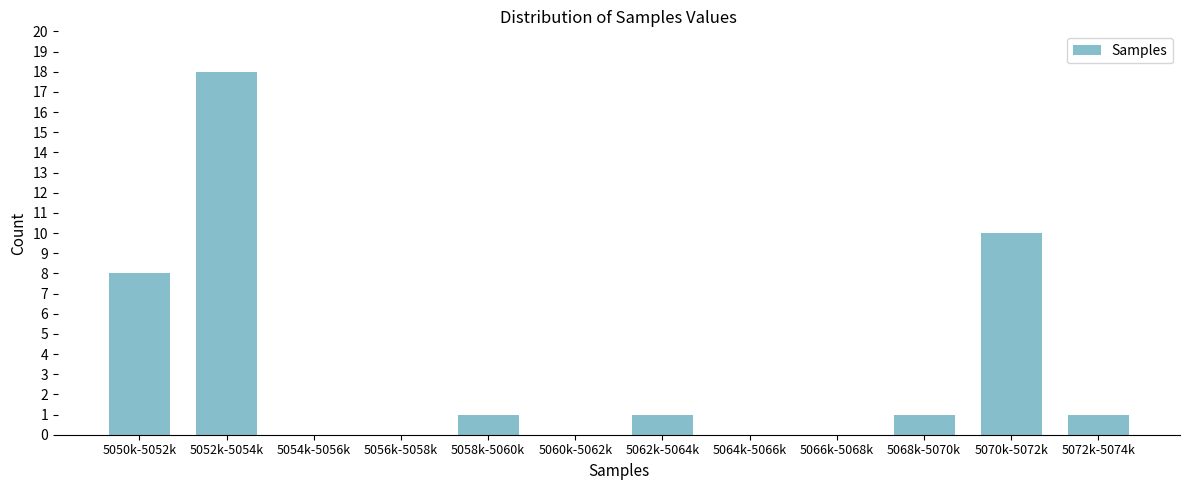

Reading left to right, transcribe all the data shown in this chart.

5050k-5052k=8	5052k-5054k=18	5054k-5056k=0	5056k-5058k=0	5058k-5060k=1	5060k-5062k=0	5062k-5064k=1	5064k-5066k=0	5066k-5068k=0	5068k-5070k=1	5070k-5072k=10	5072k-5074k=1